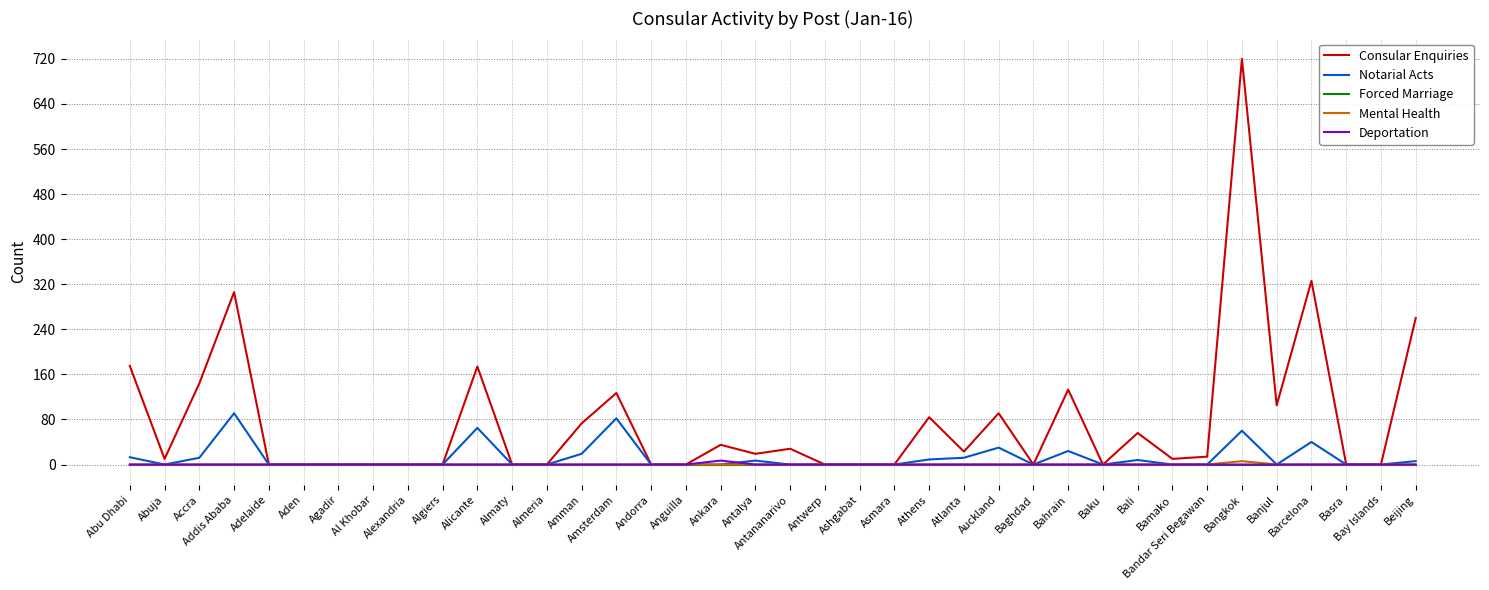

What position from the right is Amsterdam?

24